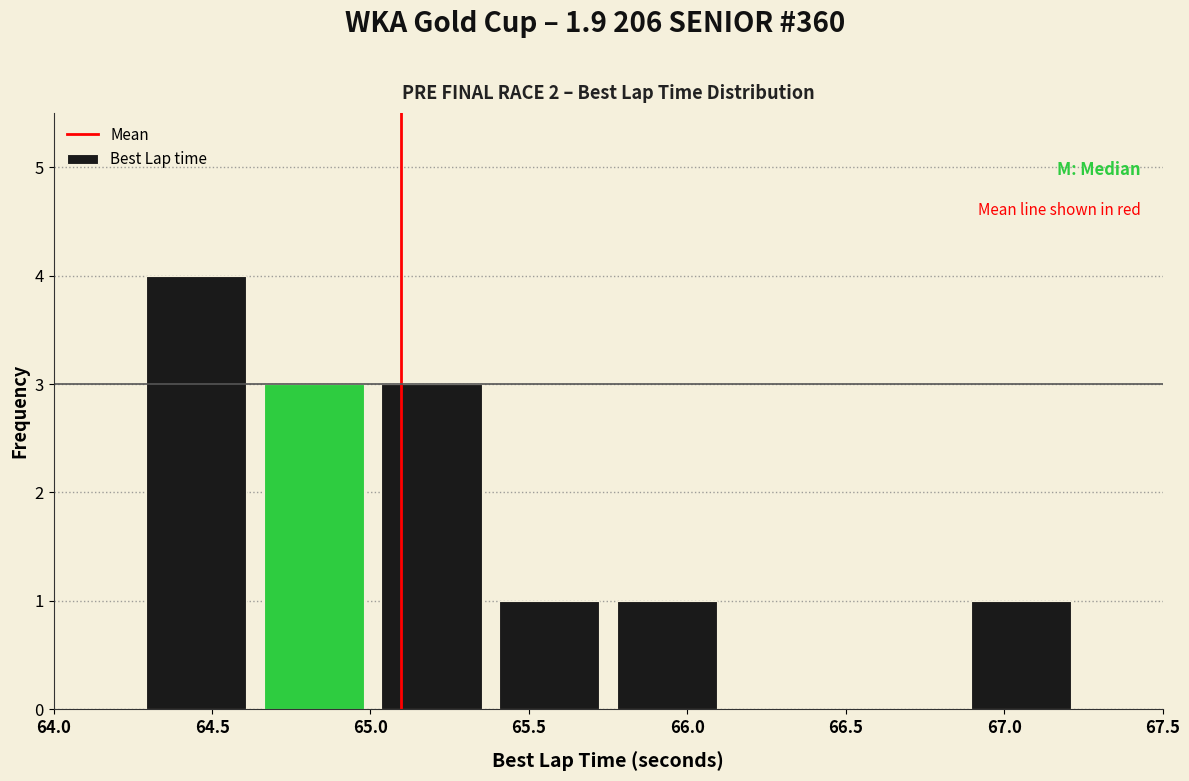

Reading left to right, transcribe this chart: for each bar, give the range it covers on the x-axis and its height. Neither the bar edges nor the heights are printed on the chart, so give them approximately, as read against the axes.

64.25 to 64.65: 4
64.65 to 65.00: 3
65.00 to 65.40: 3
65.40 to 65.75: 1
65.75 to 66.10: 1
66.10 to 66.50: 0
66.50 to 66.85: 0
66.85 to 67.25: 1